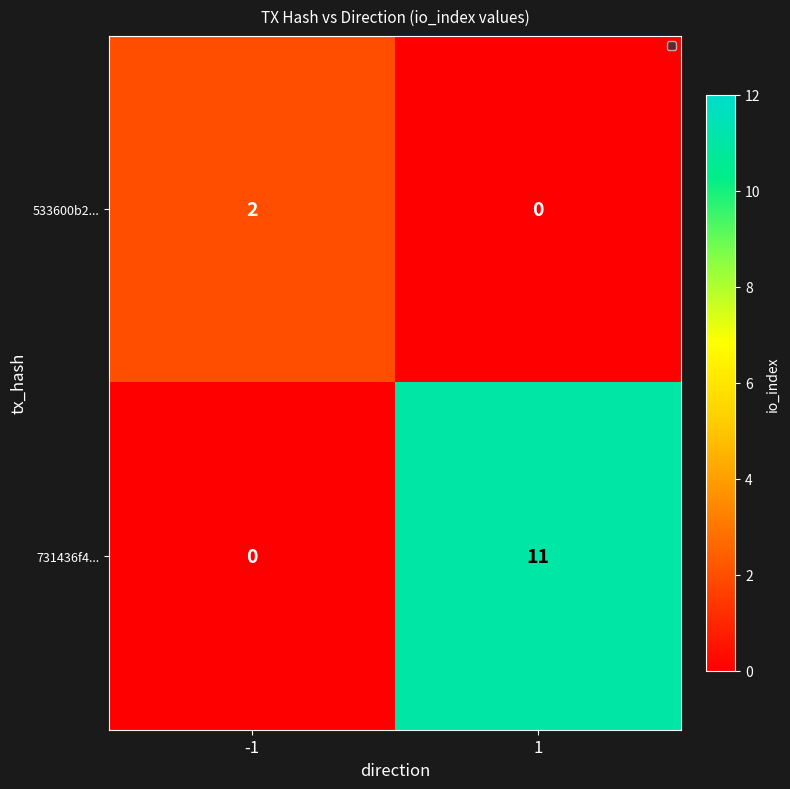

What is the maximum value for 731436f4...?

11